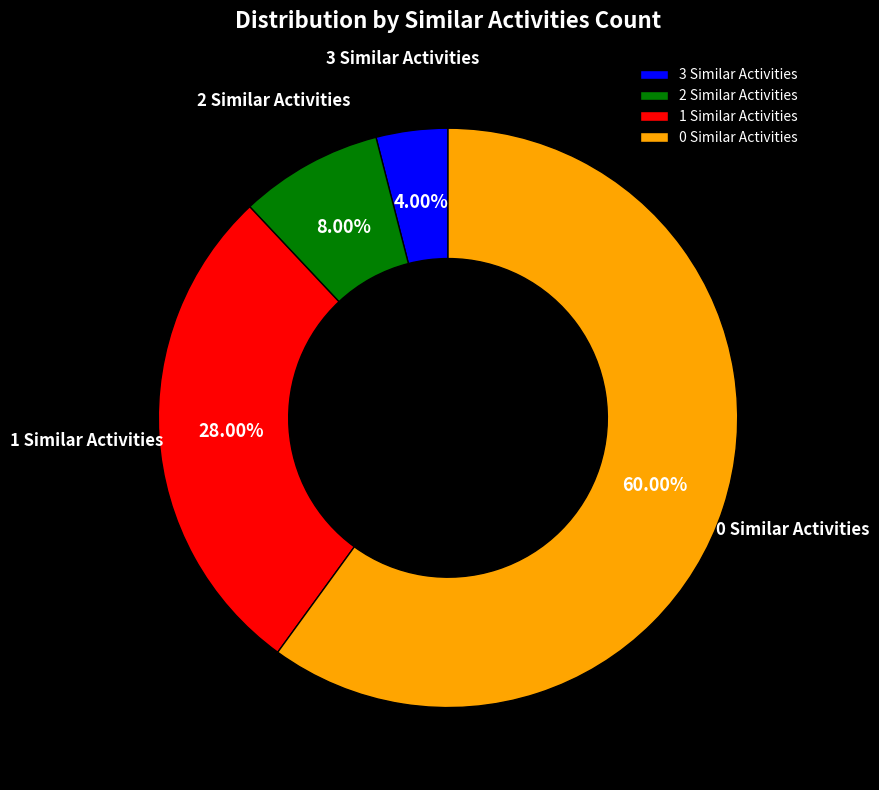

Combined, do 0 Similar Activities and 2 Similar Activities account for over 50%?

Yes